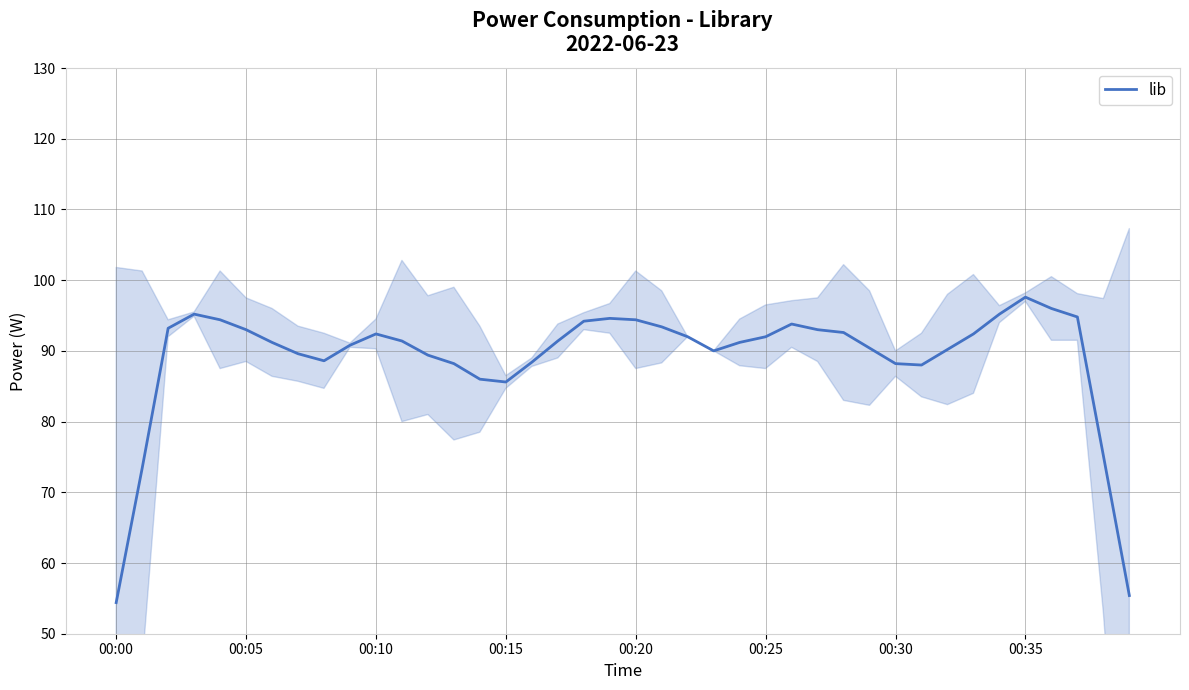

At which label does lib reach its peak?

00:35